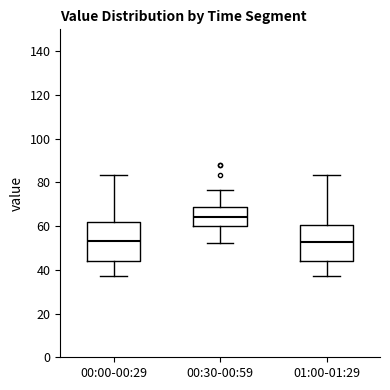

Reading left to right, transcribe this box plot: for each box, give where its median line is, the range the box spans, and where its two whiskers end, as read against the y-axis. The values are not printed on the chart, so give them approximately, as read against the axis.

00:00-00:29: median 54, box 44 to 62, whiskers 38 to 84
00:30-00:59: median 64, box 60 to 68, whiskers 52 to 76
01:00-01:29: median 52, box 44 to 60, whiskers 38 to 84